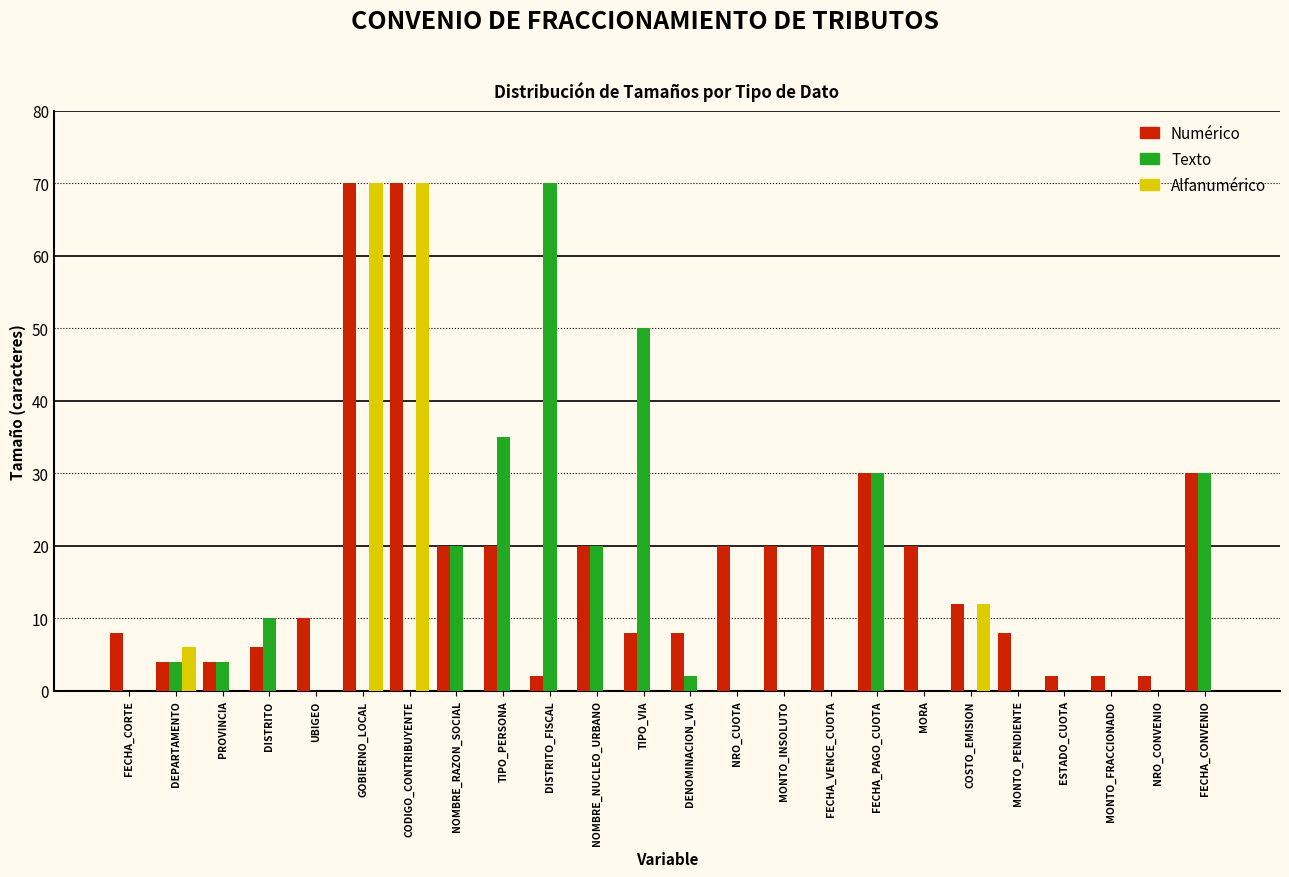

Which category has the highest value in the Texto series?

DISTRITO_FISCAL